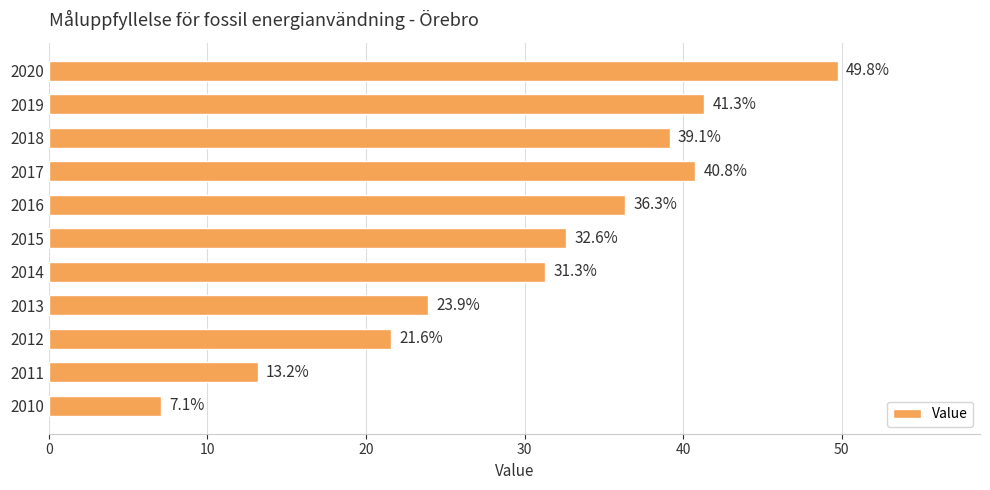

Reading bottom to top, list all the values displayed in this chart.

2010=7.1	2011=13.2	2012=21.6	2013=23.9	2014=31.3	2015=32.6	2016=36.3	2017=40.8	2018=39.1	2019=41.3	2020=49.8